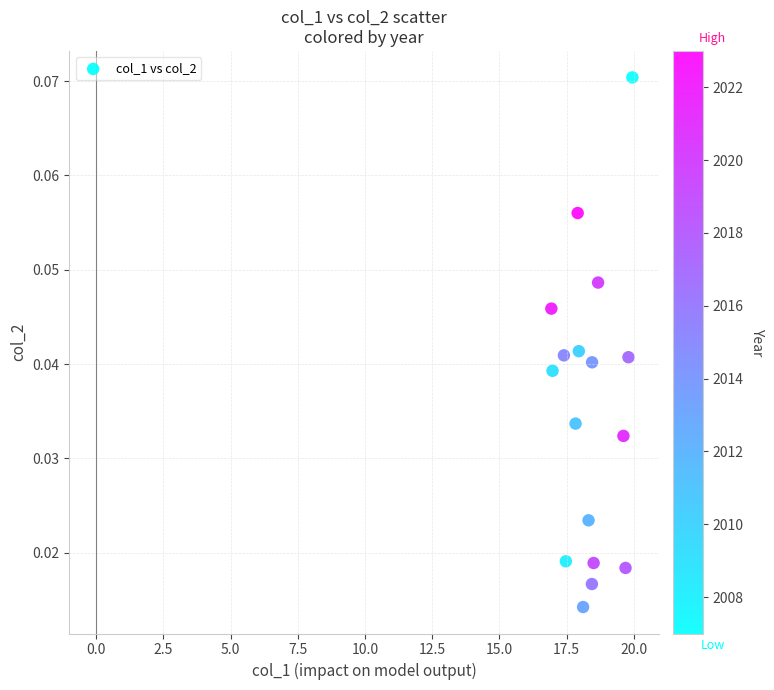

What is the range of X values (max minus min)?

3.0